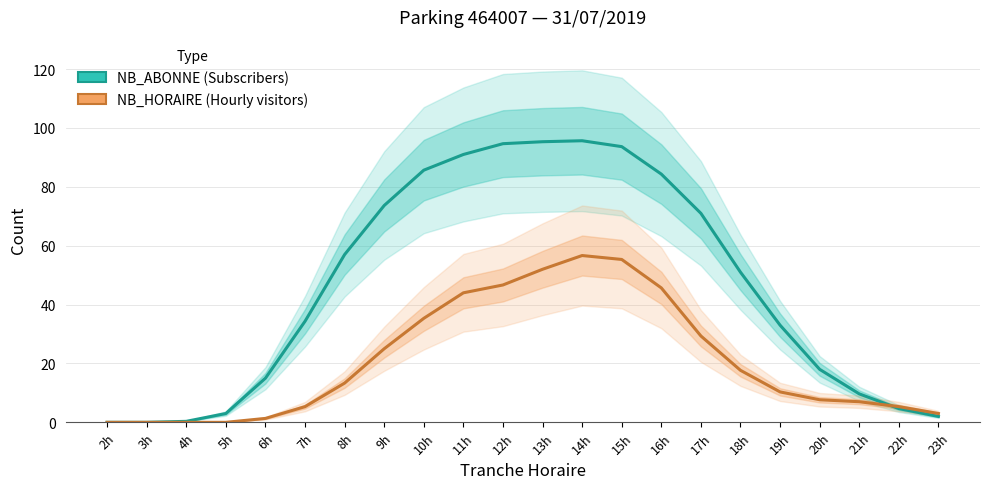

Which category has the highest value across all series?

14h